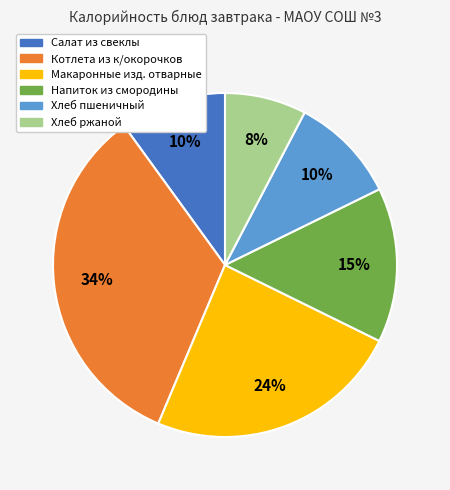

Is the sum of Хлеб пшеничный and Хлеб ржаной greater than half?

No